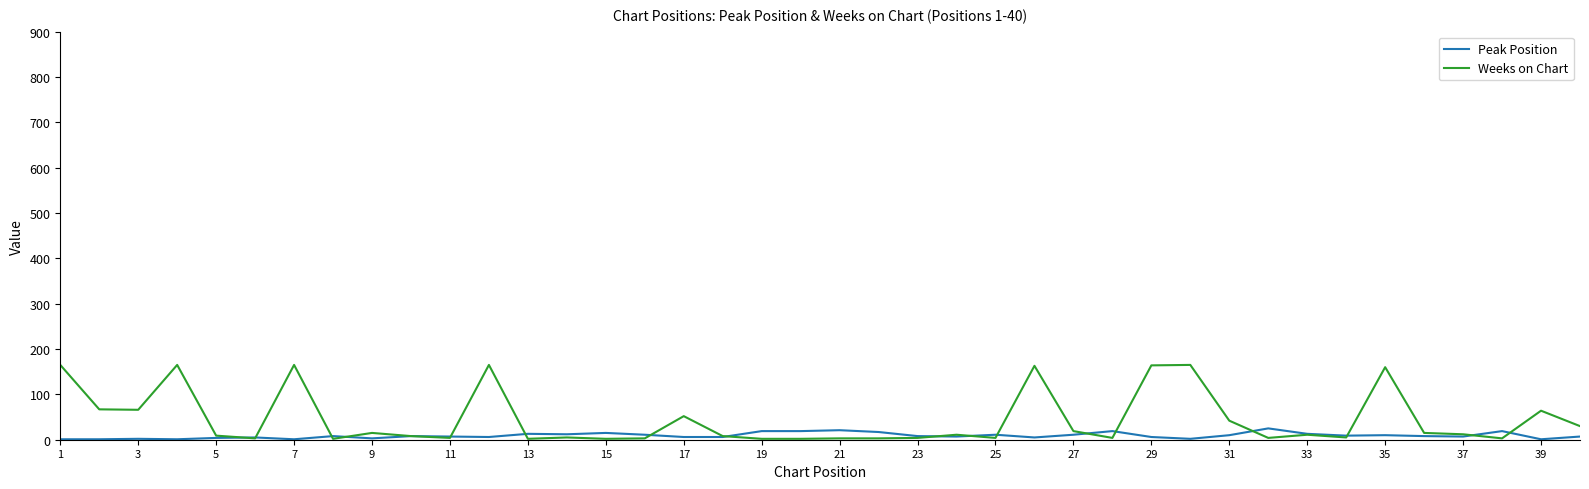

Which series has the largest range (max minus min)?

Weeks on Chart